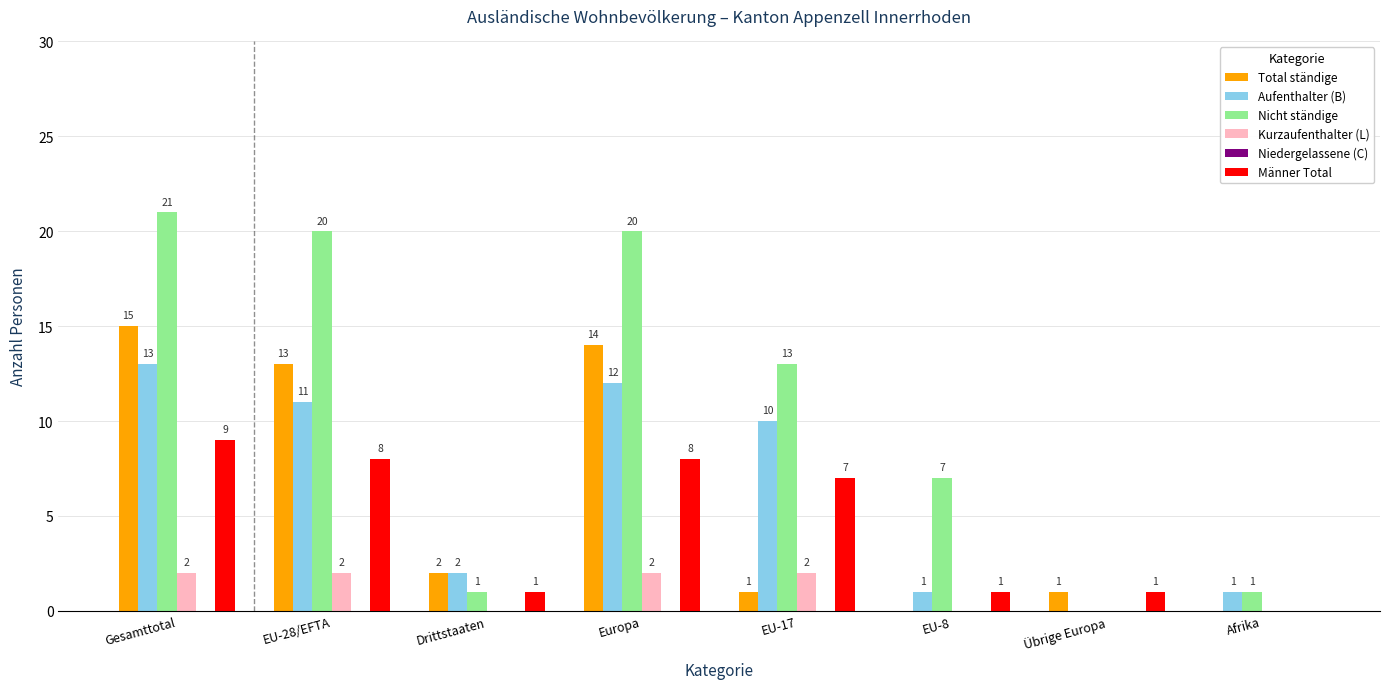

At which label does Aufenthalter (B) first exceed 10?

Gesamttotal